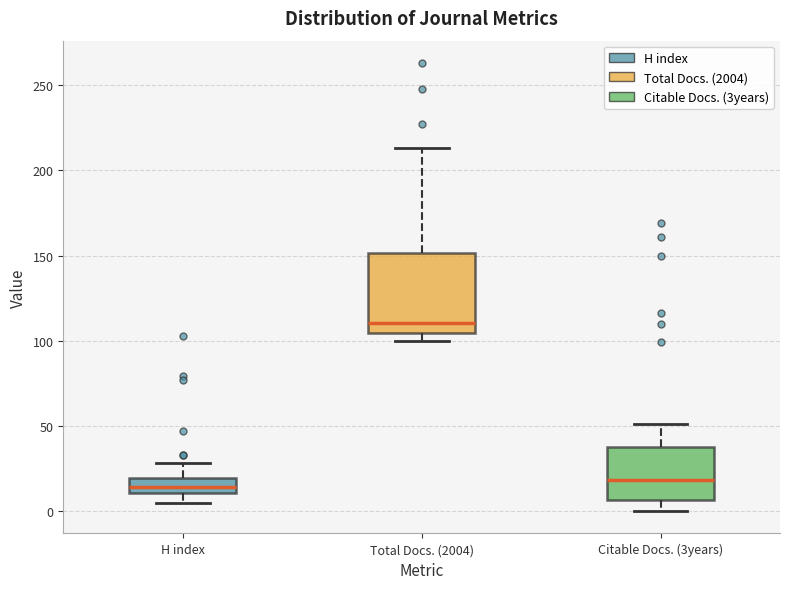

Which box is the tallest, from its lower edge to its upper edge?

Total Docs. (2004)